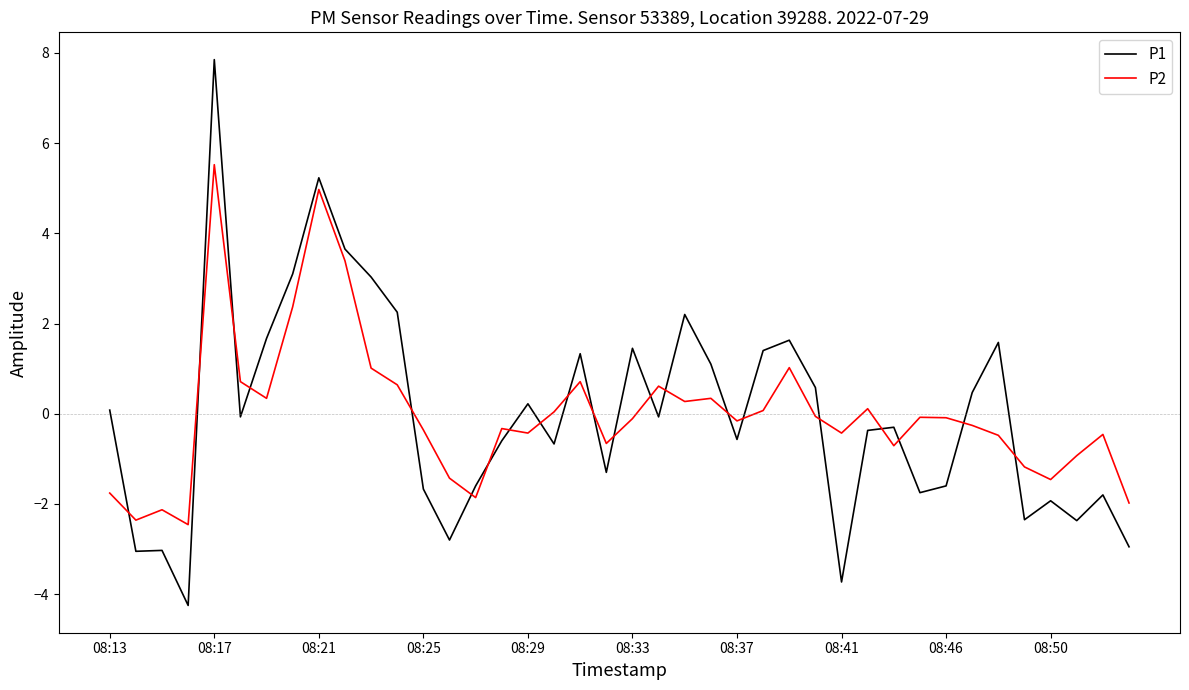

Is this an area chart (filled region under the line)?

No